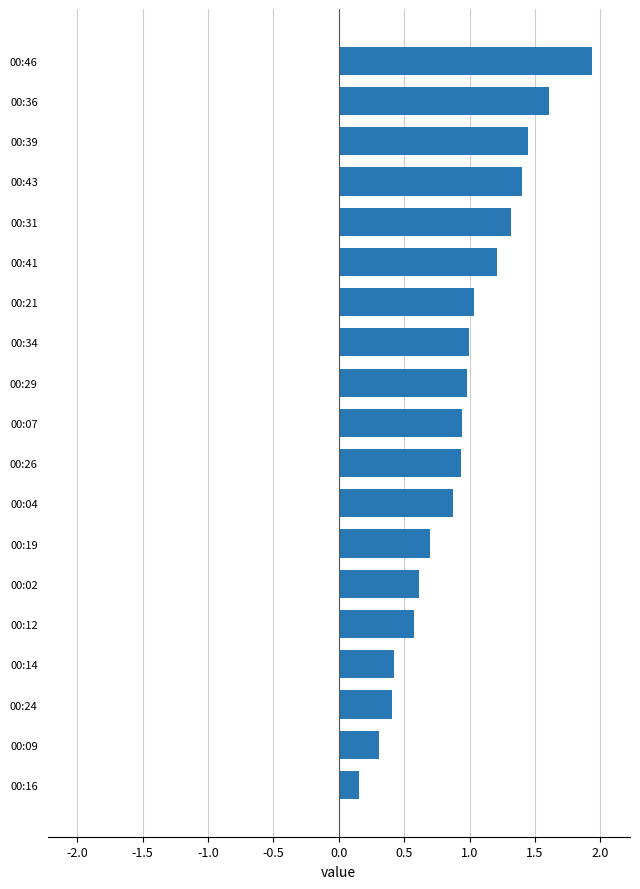

The chart shows a value of 0.4 at 00:24. True or false?

True